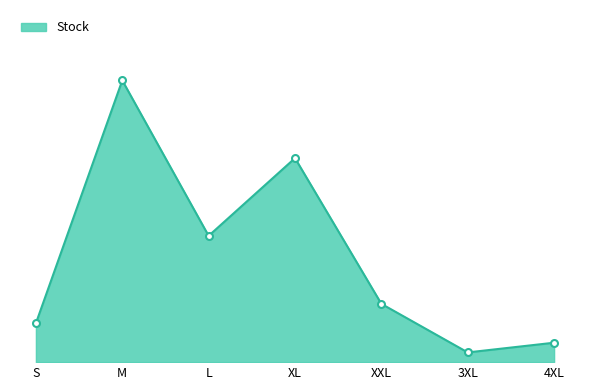

Does the chart have visible grid lines?

No